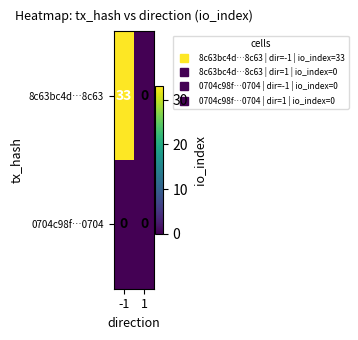

True or false: 8c63bc4d…8c63 has a value of -19 at 1.

False